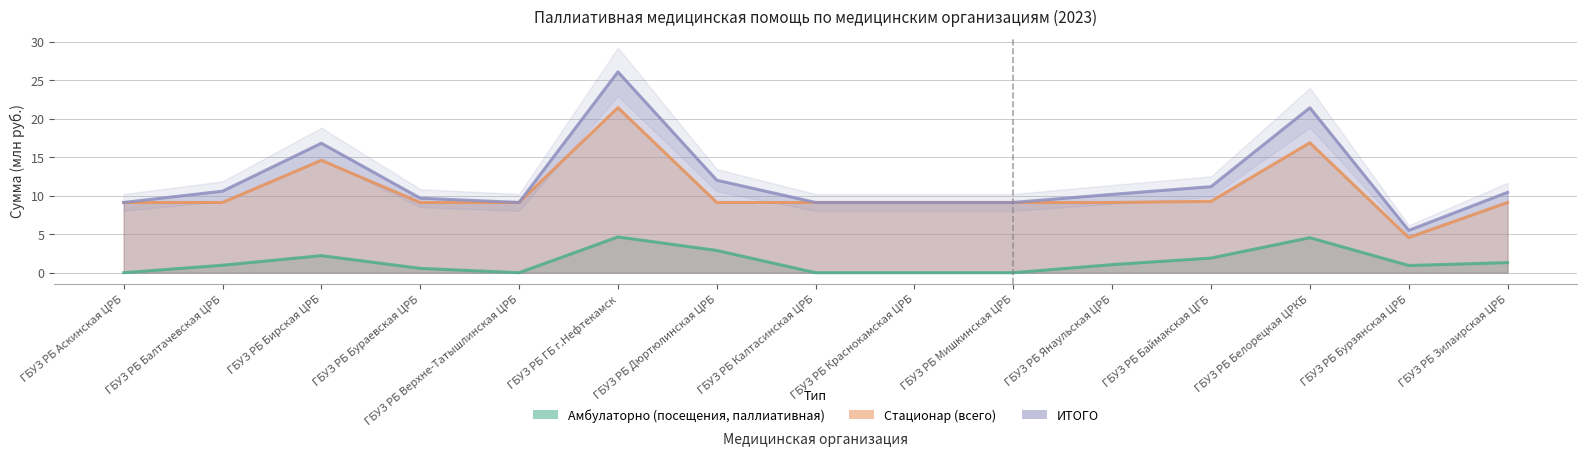

What is the sum of all ИТОГО values?

179.5